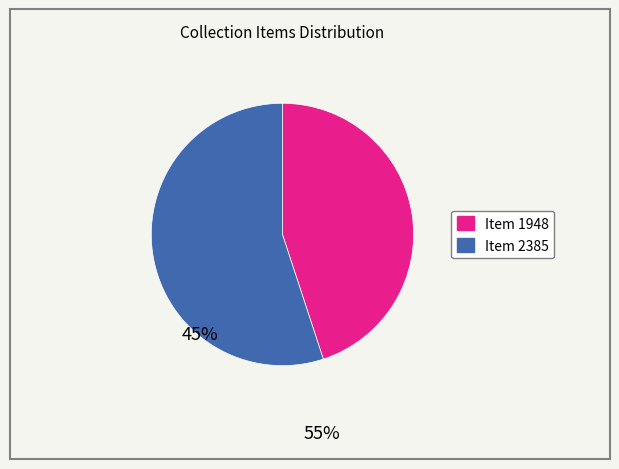

Which slice represents more than half of the pie?

Item 2385